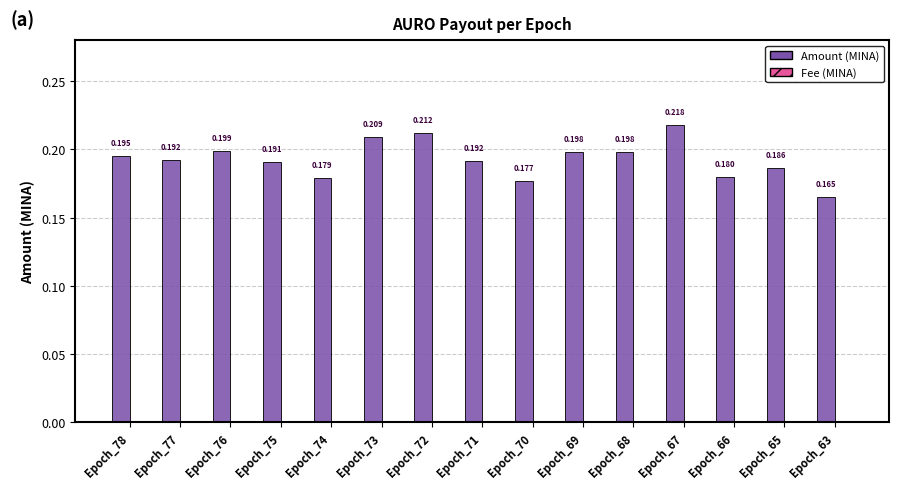

How many series are shown in this chart?

2